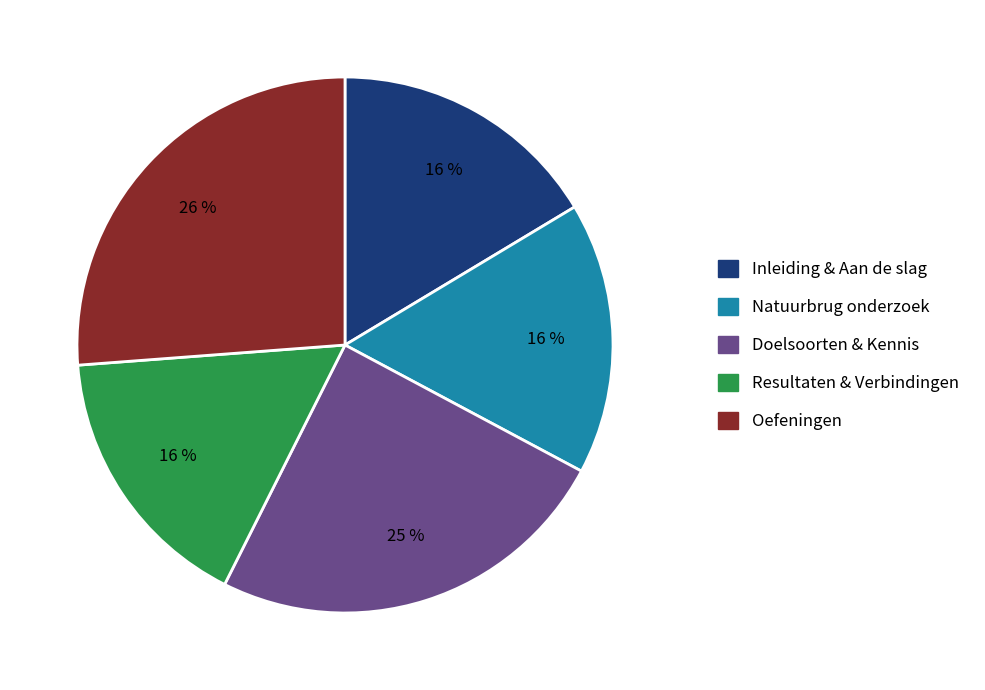

Approximately how many times larger is the value at Natuurbrug onderzoek compared to Resultaten & Verbindingen?

1.0